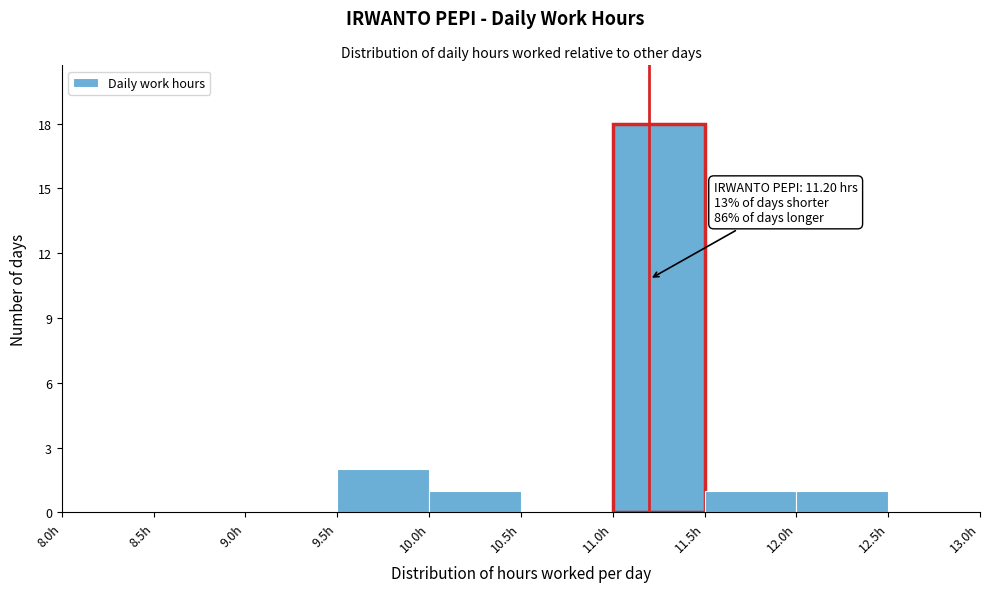

Over which range of the x-axis is the bar tallest?

11.0 to 11.5